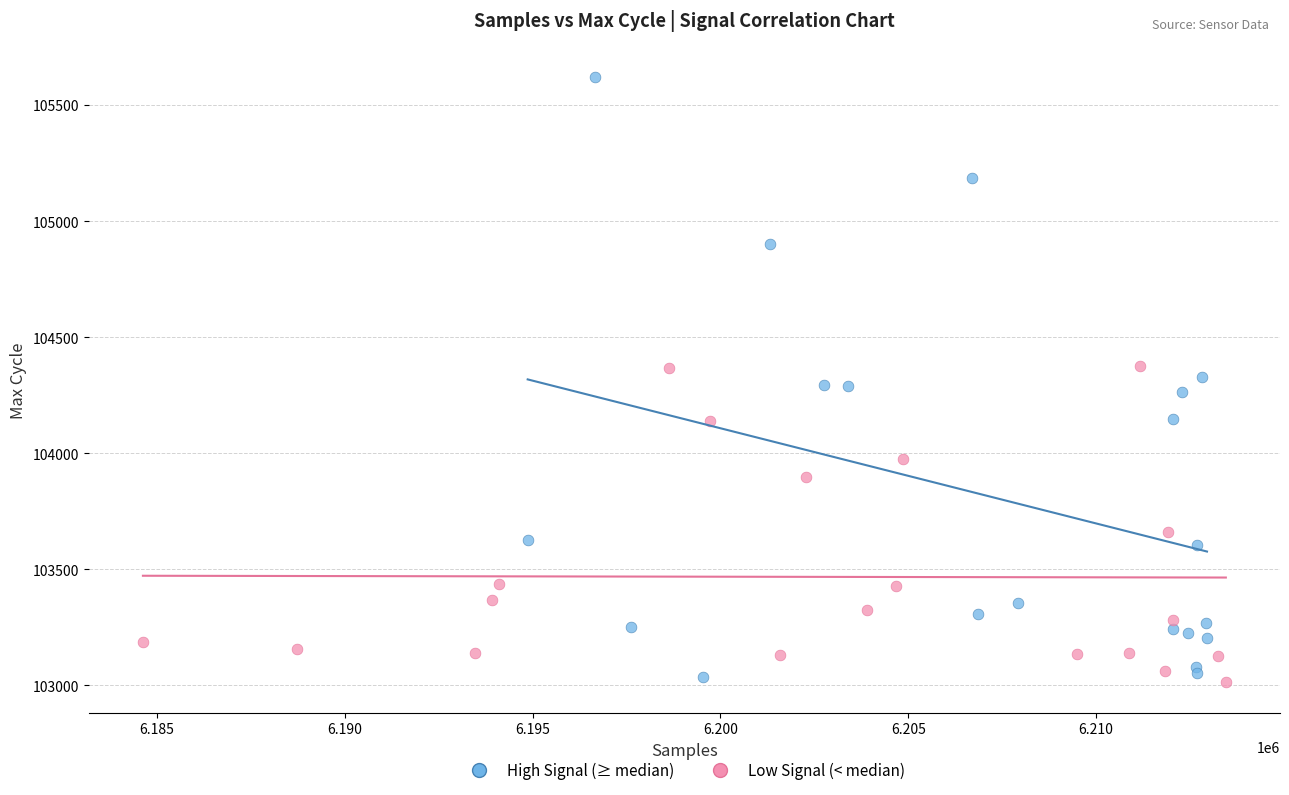

Which series has the largest Y range (max minus min)?

High Signal (≥ median)